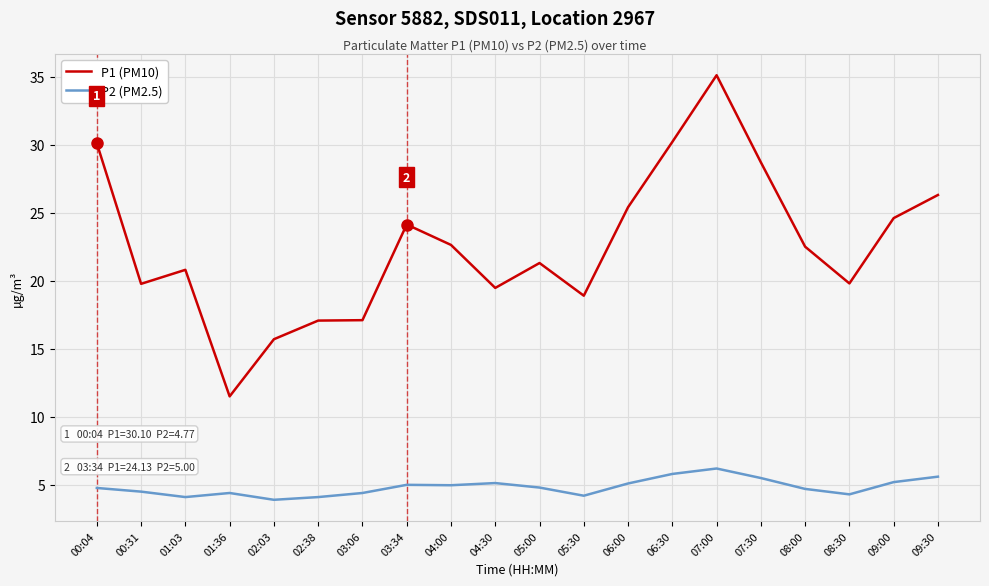

Is the value of P2 (PM2.5) at 09:00 greater than the value of P1 (PM10) at 01:36?

No